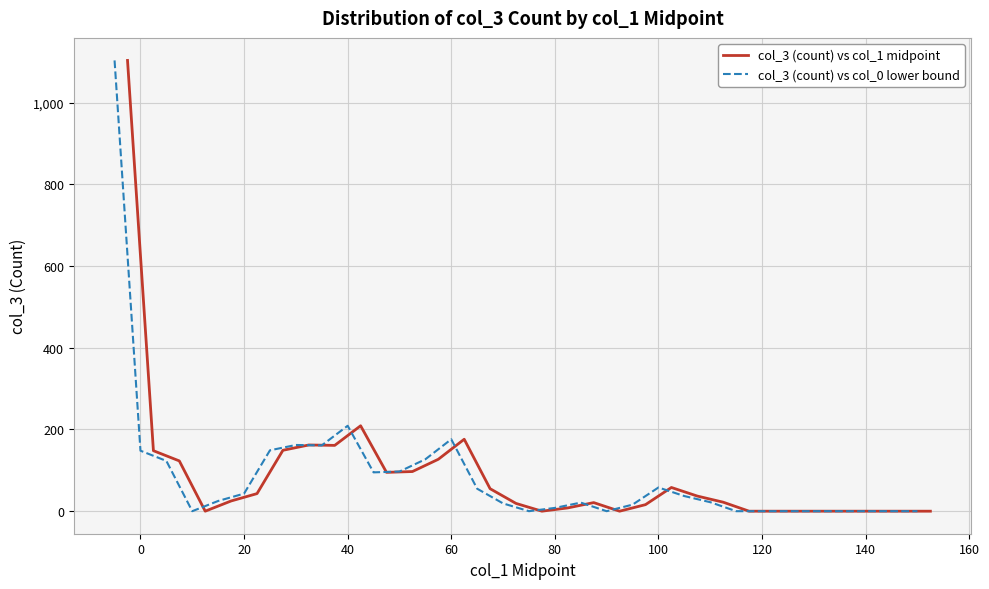

How many data points in col_3 (count) vs col_1 midpoint are less than 25?

16